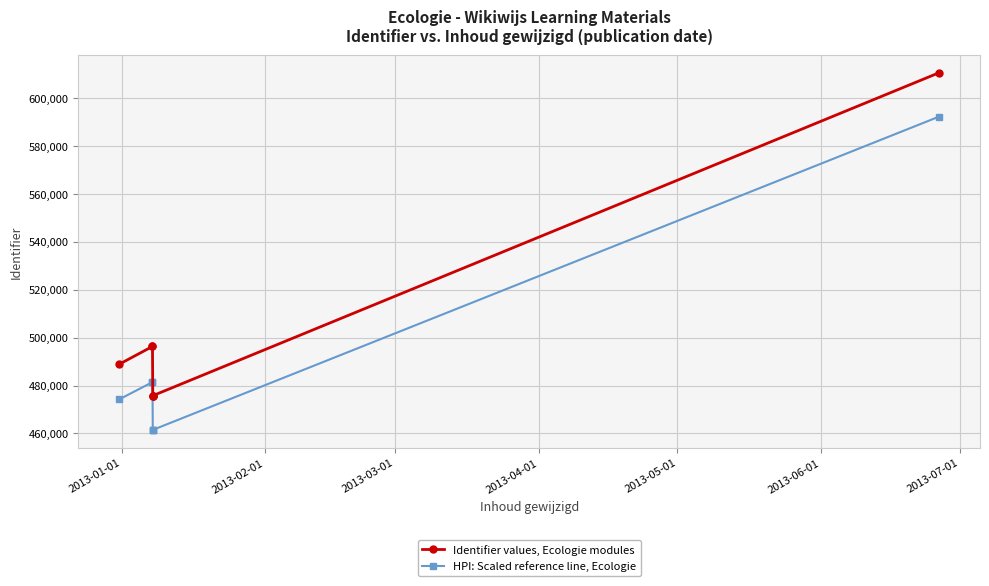

What is the difference between the maximum and second lowest values in the Identifier values, Ecologie modules series?

134745.0